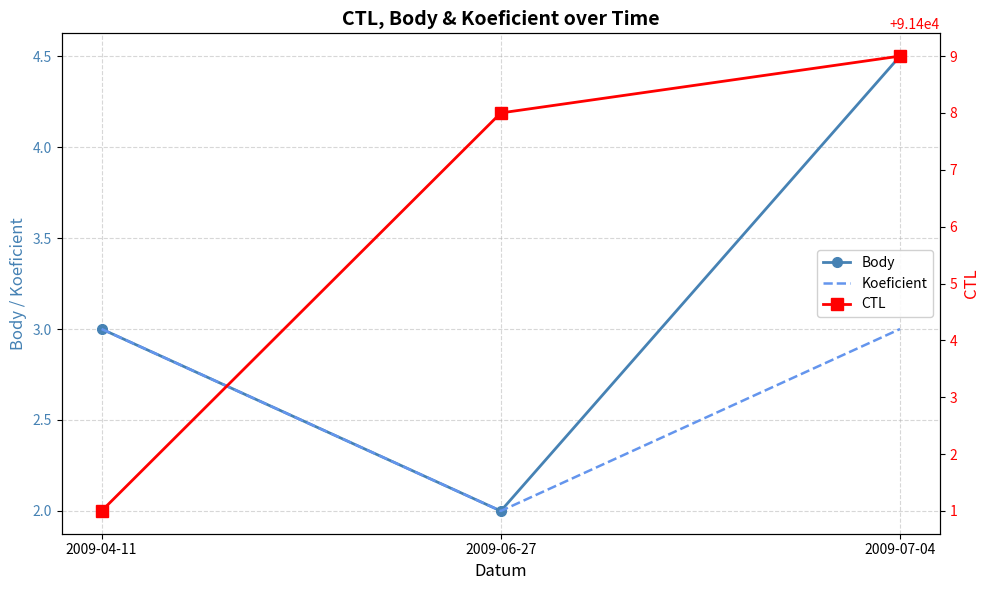

What is the difference between the highest and lowest values at 2009-04-11?

91398.0